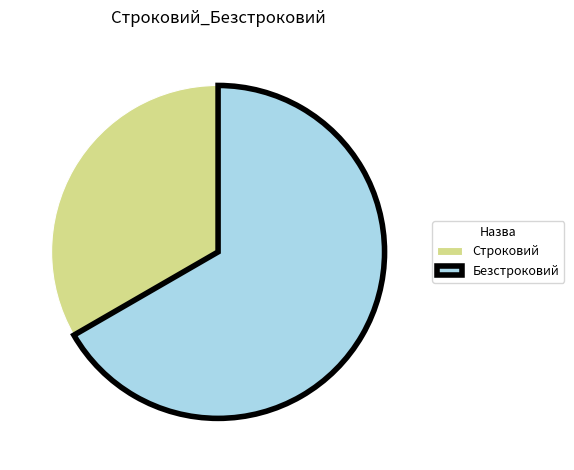

Rank the categories by value from lowest to highest.

Строковий, Безстроковий